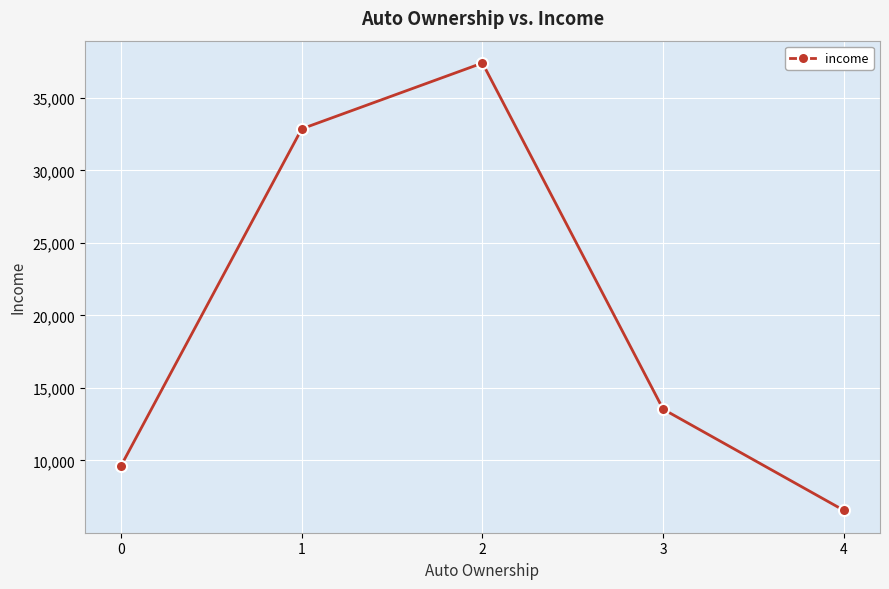

What is the ratio of the value at 0 to the value at 1?

0.3